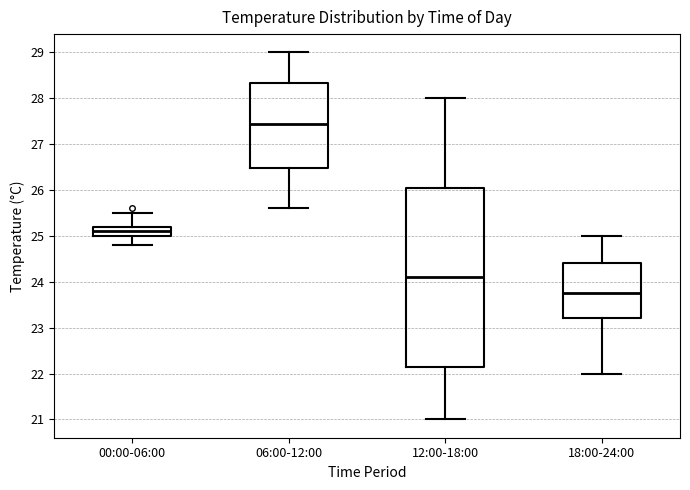

Reading left to right, read every box against the y-axis: the position of its median line, the range the box covers, and the ends of its whiskers. The values are not printed on the chart, so give them approximately, as read against the axis.

00:00-06:00: median 25.1, box 25.0 to 25.2, whiskers 24.8 to 25.5
06:00-12:00: median 27.5, box 26.5 to 28.3, whiskers 25.6 to 29.0
12:00-18:00: median 24.1, box 22.2 to 26.1, whiskers 21.0 to 28.0
18:00-24:00: median 23.8, box 23.2 to 24.4, whiskers 22.0 to 25.0